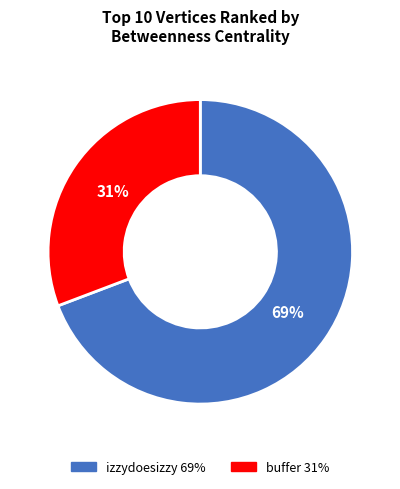

Is there any slice that represents more than half of the pie?

Yes